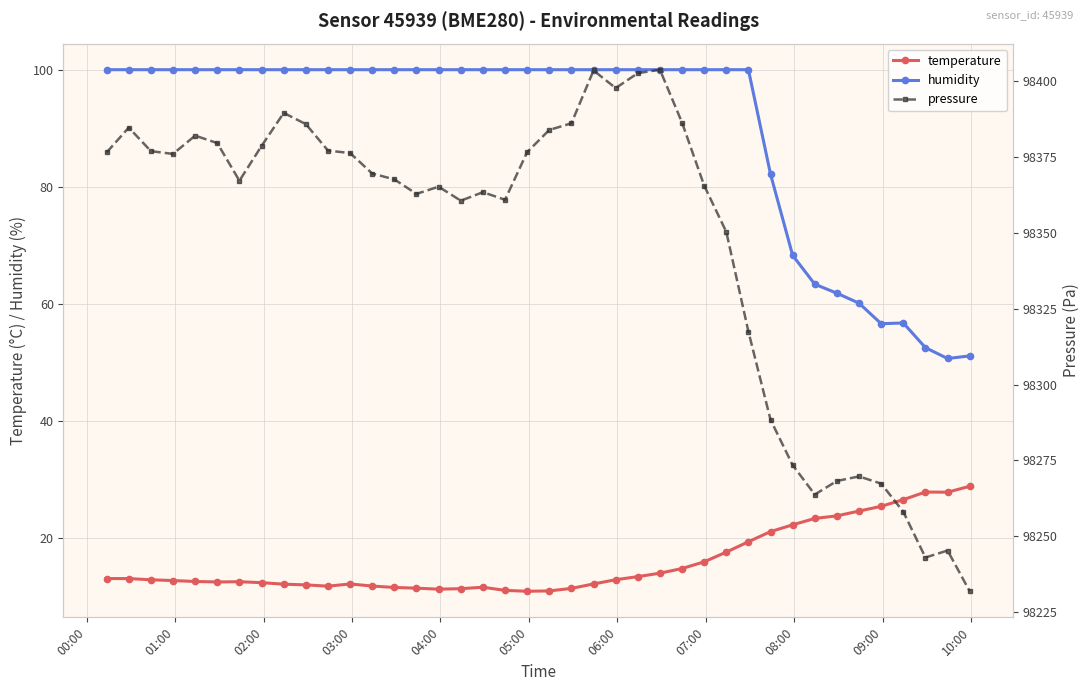

How many lines are shown in the chart?

3